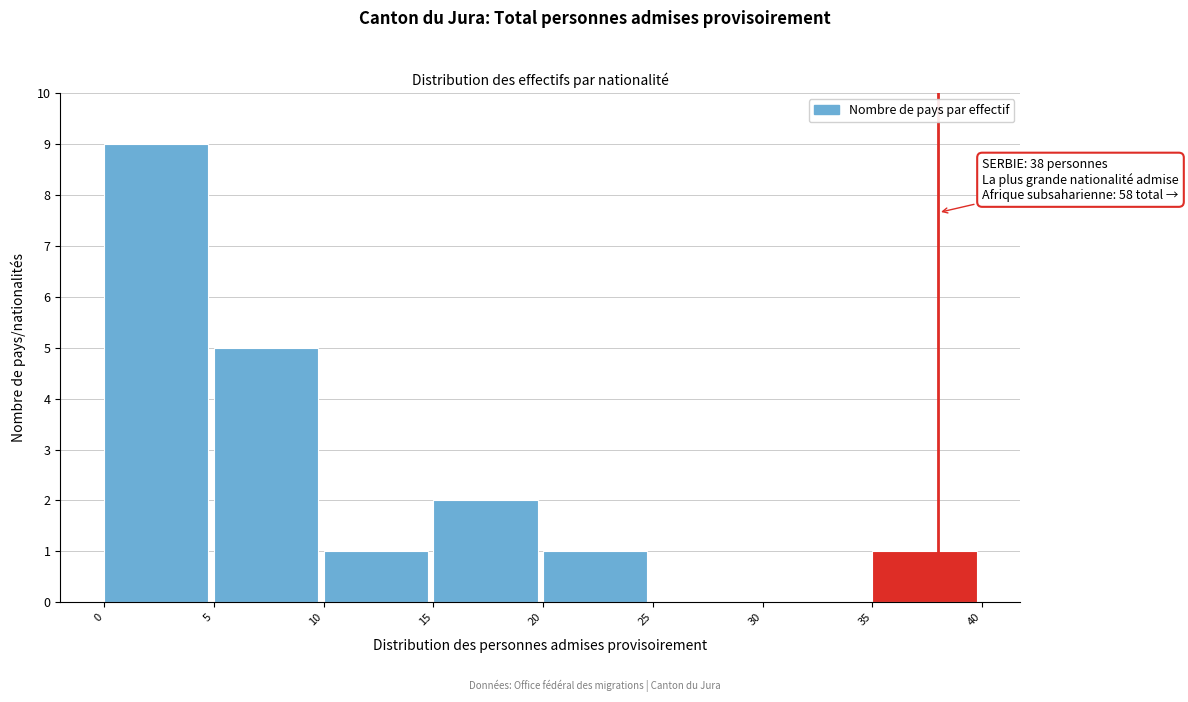

Which range on the x-axis has the tallest bar?

0 to 5